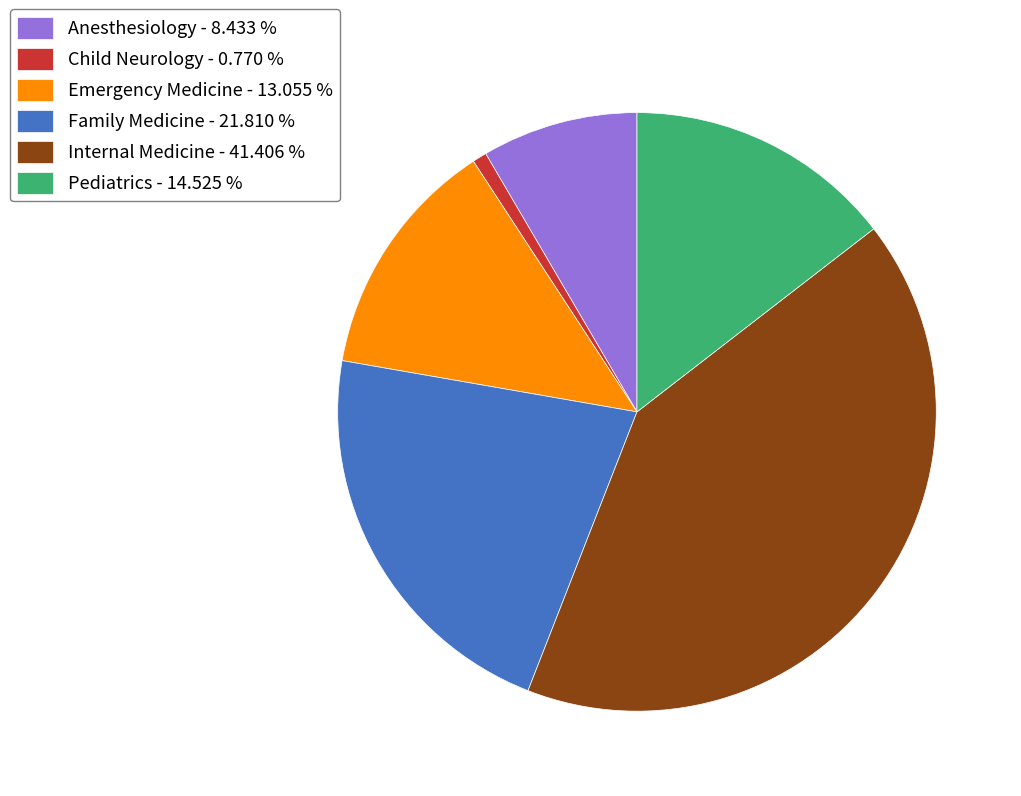

What is the largest slice in the pie chart?

Internal Medicine